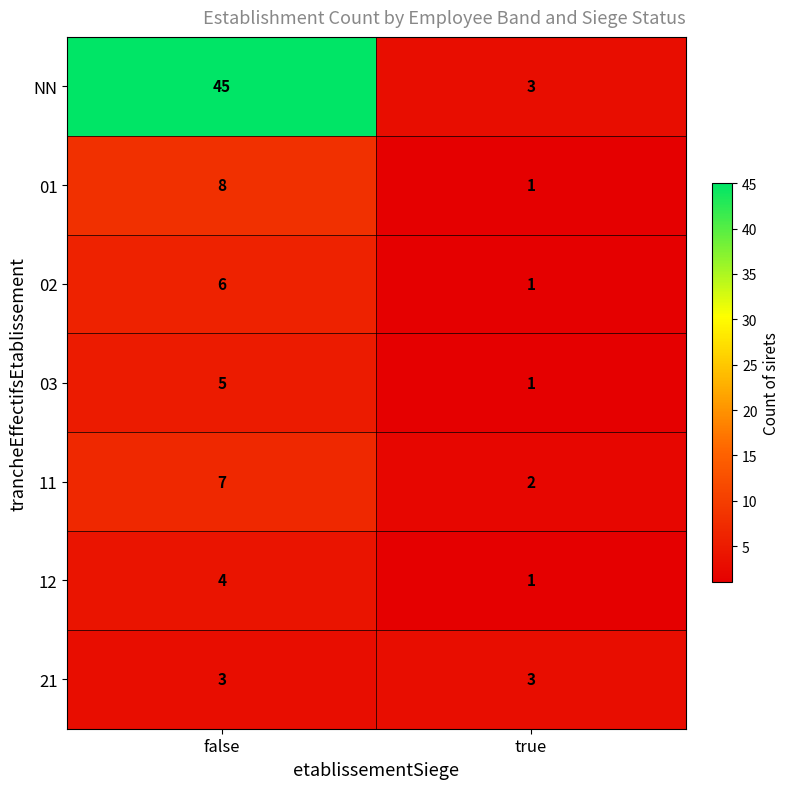

At which label does NN reach its peak?

false